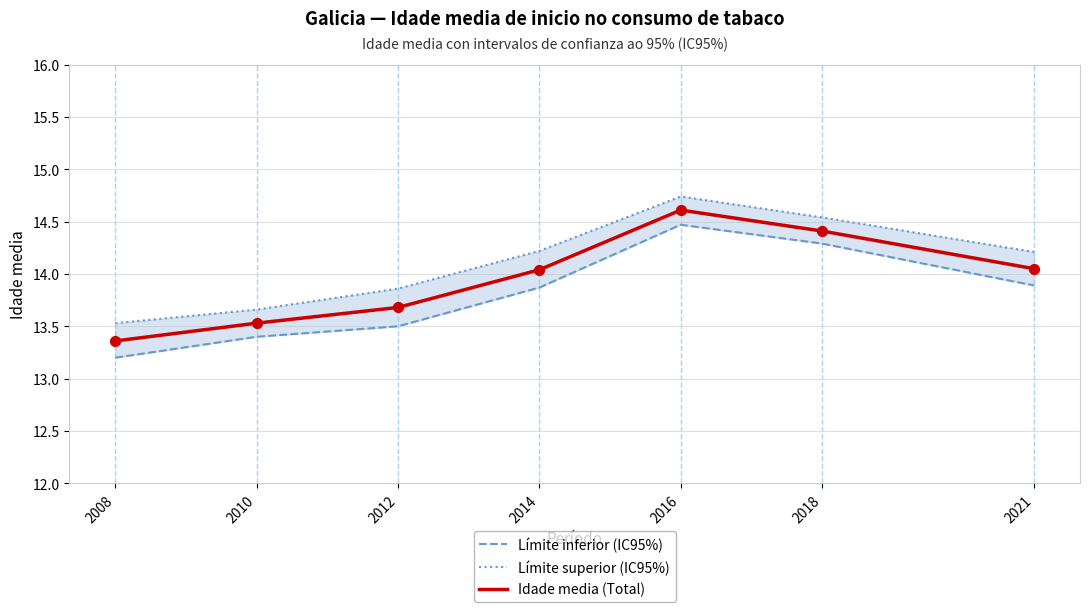

What are all the series names shown in the legend?

Límite inferior (IC95%), Límite superior (IC95%), Idade media (Total)